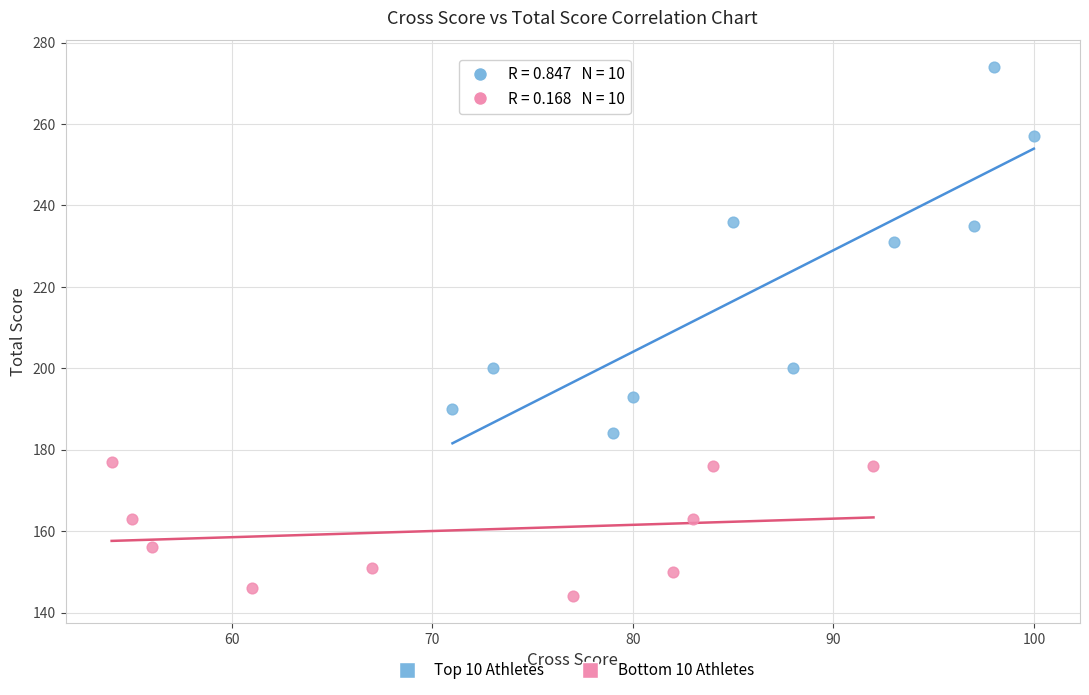

Which series has the largest Y range (max minus min)?

Top 10 Athletes